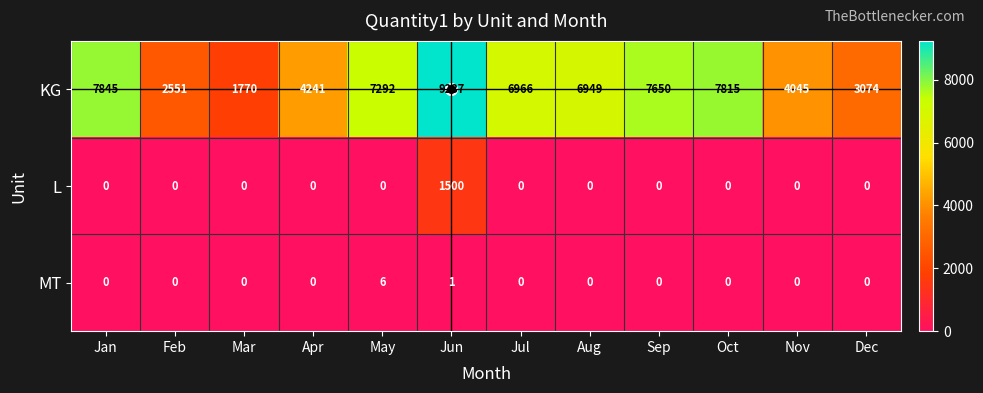

Which series has the largest total across all categories?

KG